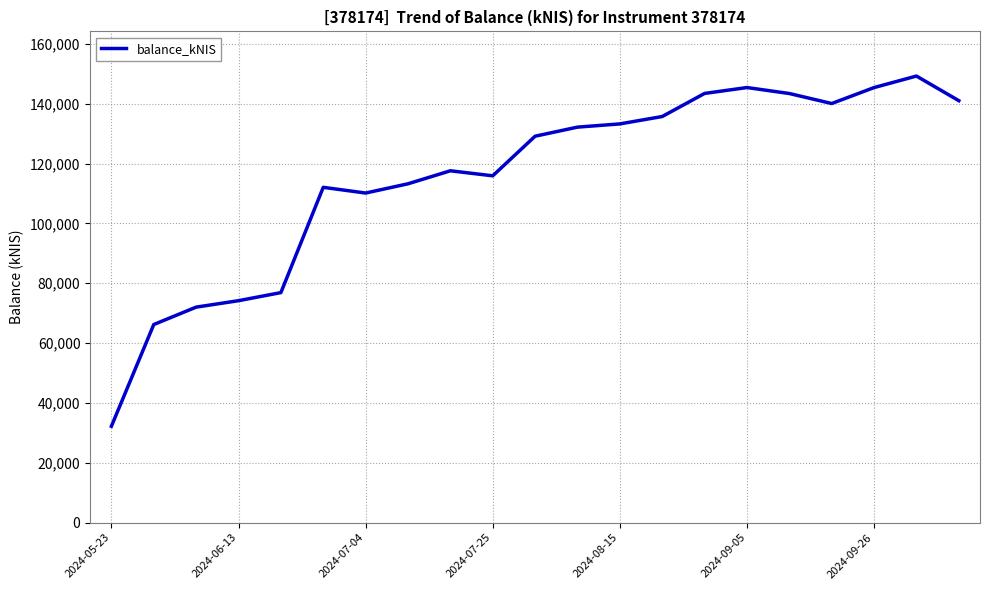

What is the maximum value shown in the chart?

149228.8